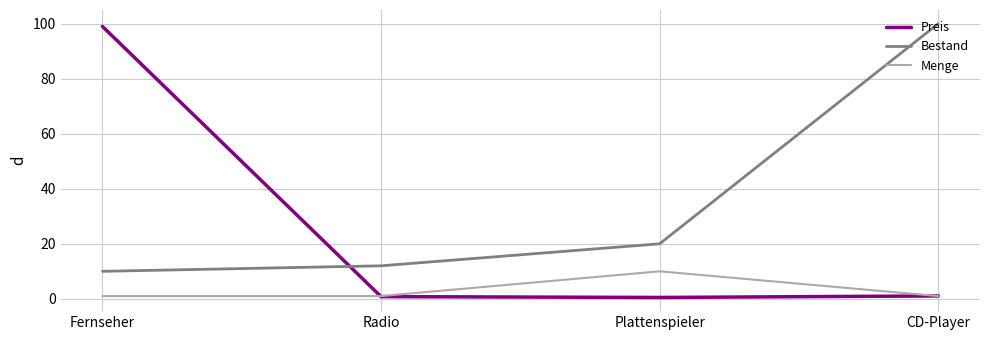

What is the sum of all Bestand values?

142.0